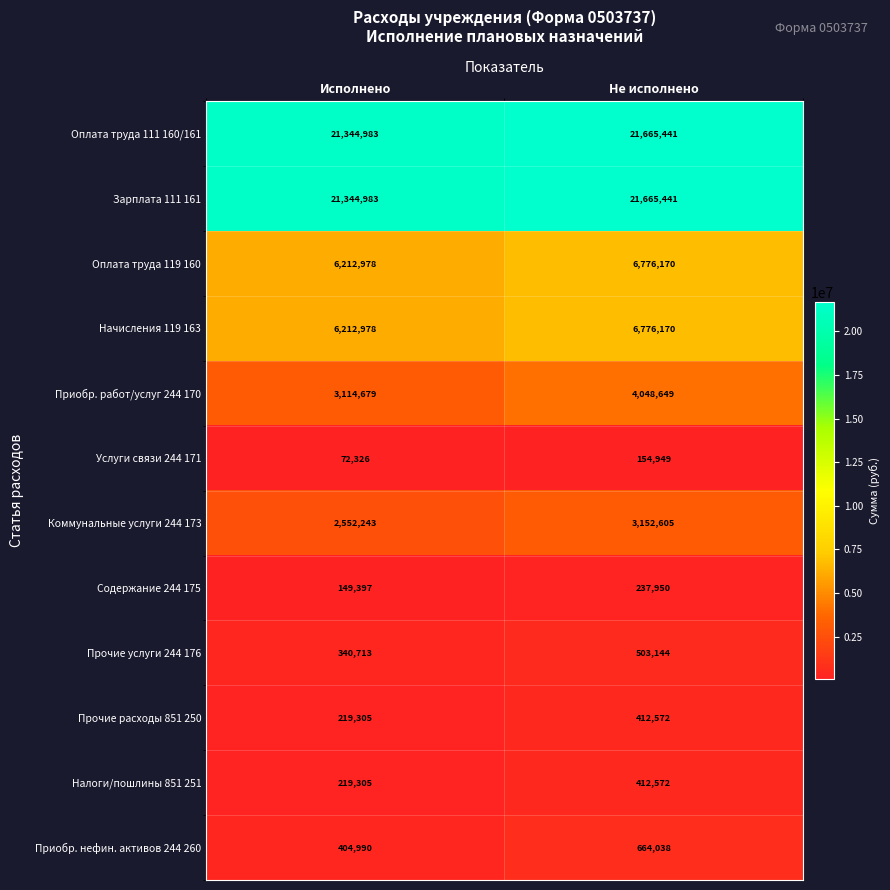

Read the Зарплата 111 161 value at Не исполнено.

21665441